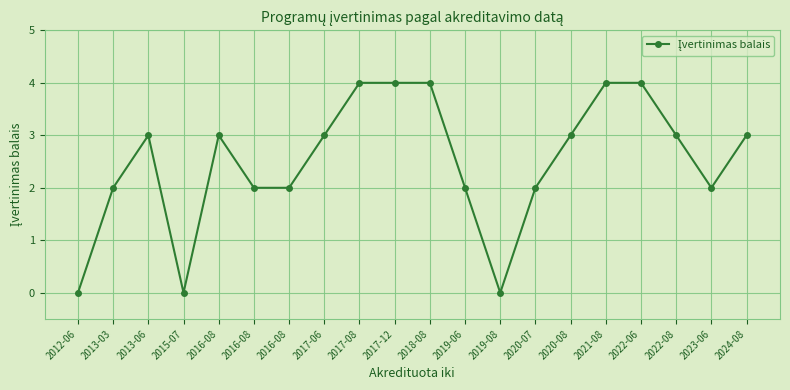

Between 2017-06 and 2016-08, which is larger?

2017-06